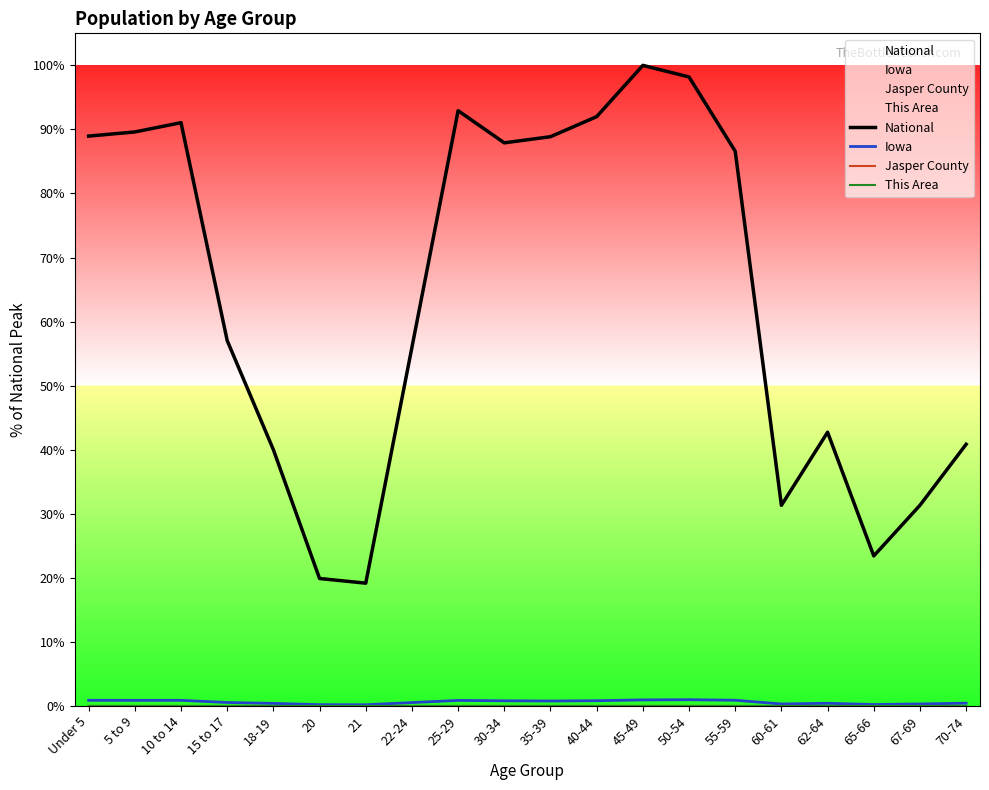

List the series in order of their peak value, lowest first.

This Area, Jasper County, Iowa, National